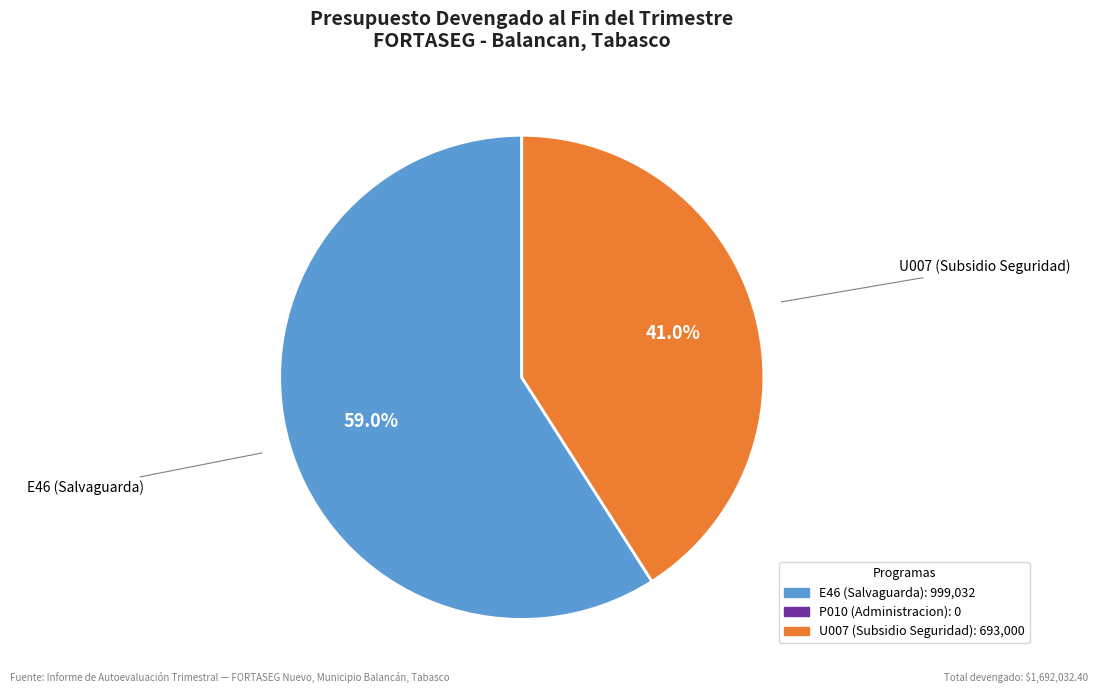

Does any single category account for the majority?

Yes